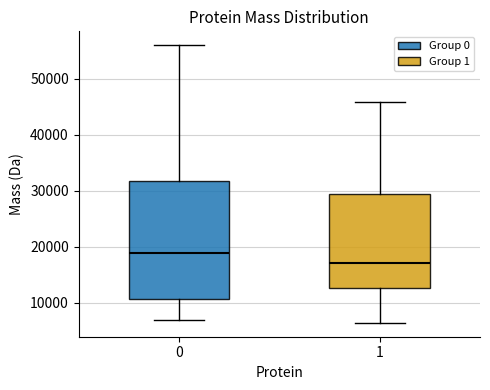

Reading left to right, read every box against the y-axis: the position of its median line, the range the box covers, and the ends of its whiskers. The values are not printed on the chart, so give them approximately, as read against the axis.

0: median 19000, box 11000 to 32000, whiskers 7000 to 56000
1: median 17000, box 13000 to 30000, whiskers 6000 to 46000